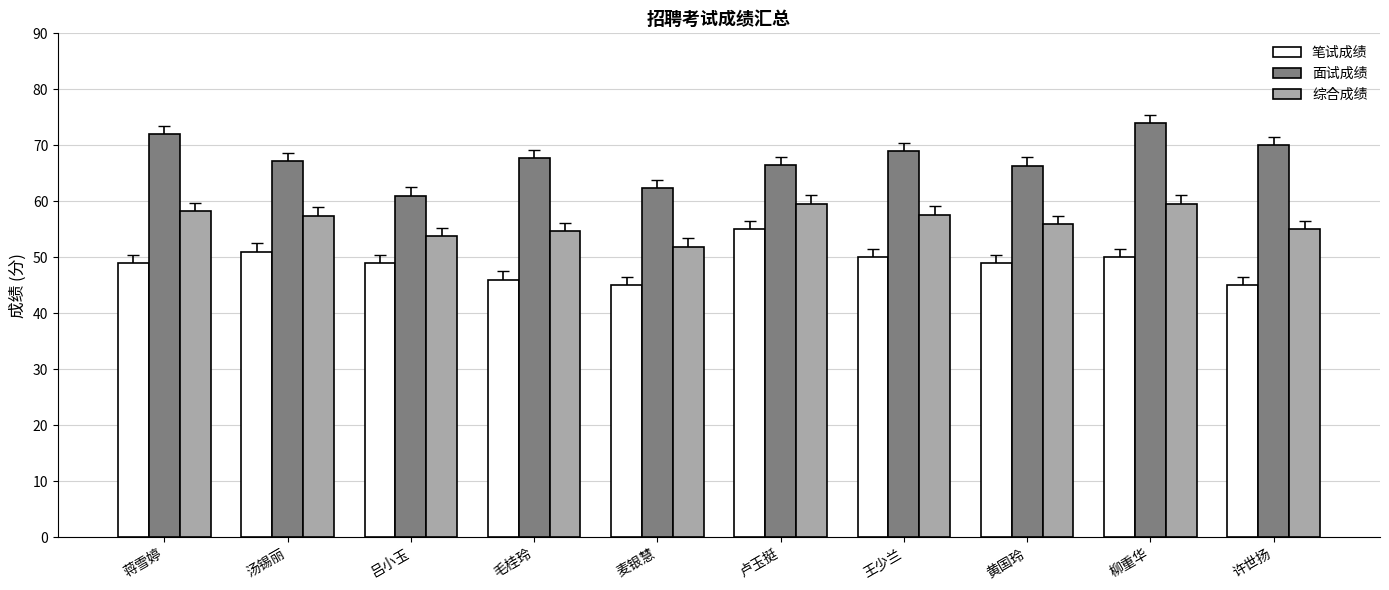

True or false: 笔试成绩 has a value of 20.1 at 黄国玲.

False